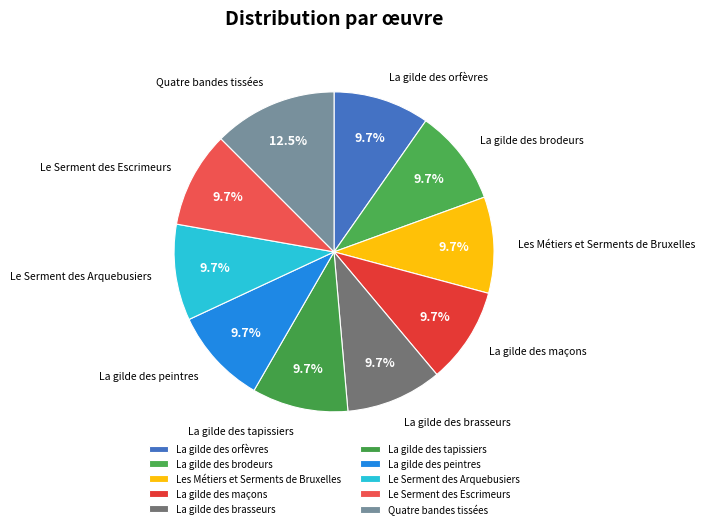

What is the largest slice in the pie chart?

Quatre bandes tissées